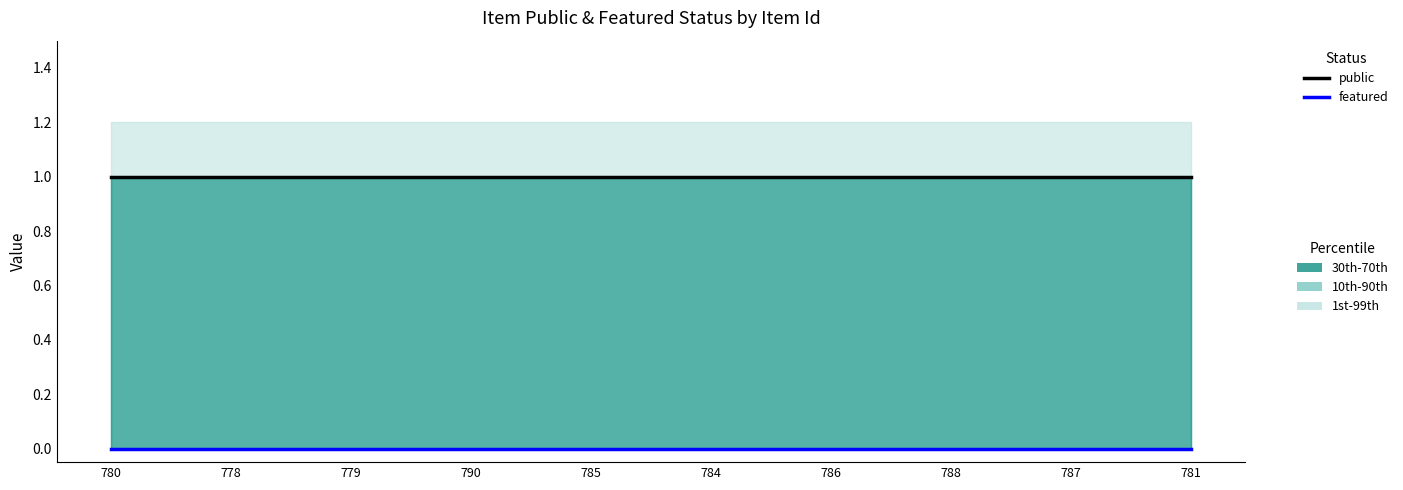

Where is featured nearest to the value 0?

780